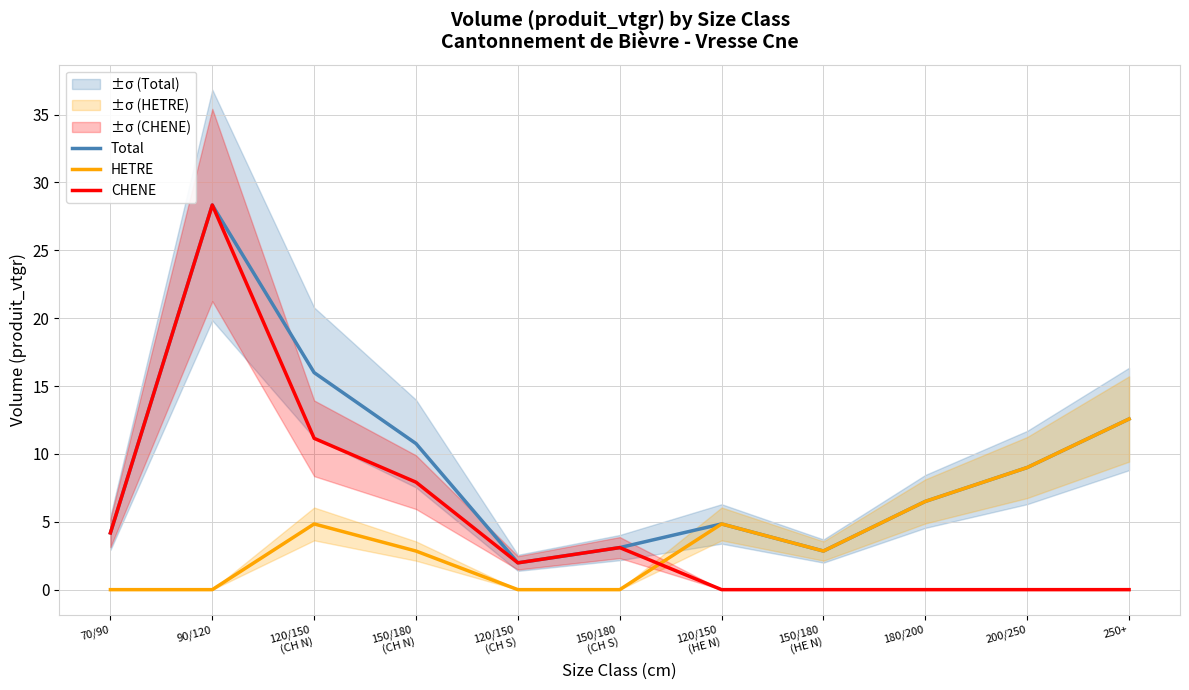

At which category is the sum across all series the highest?

90/120